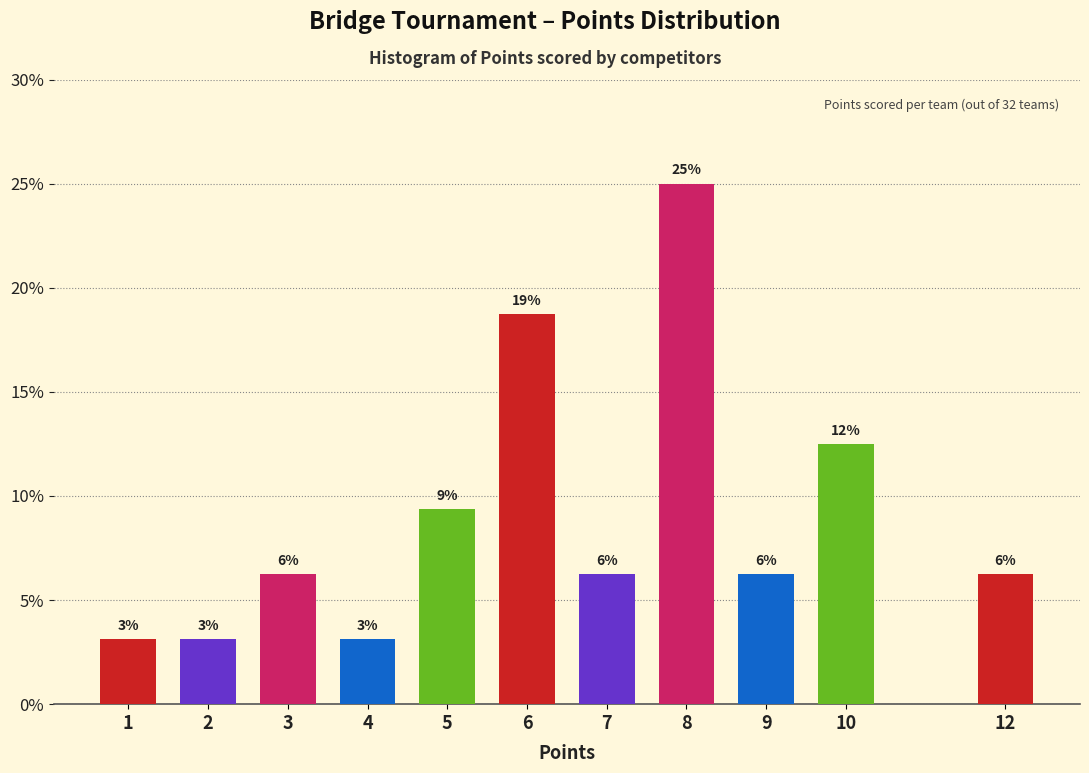

Are the bars horizontal?

No